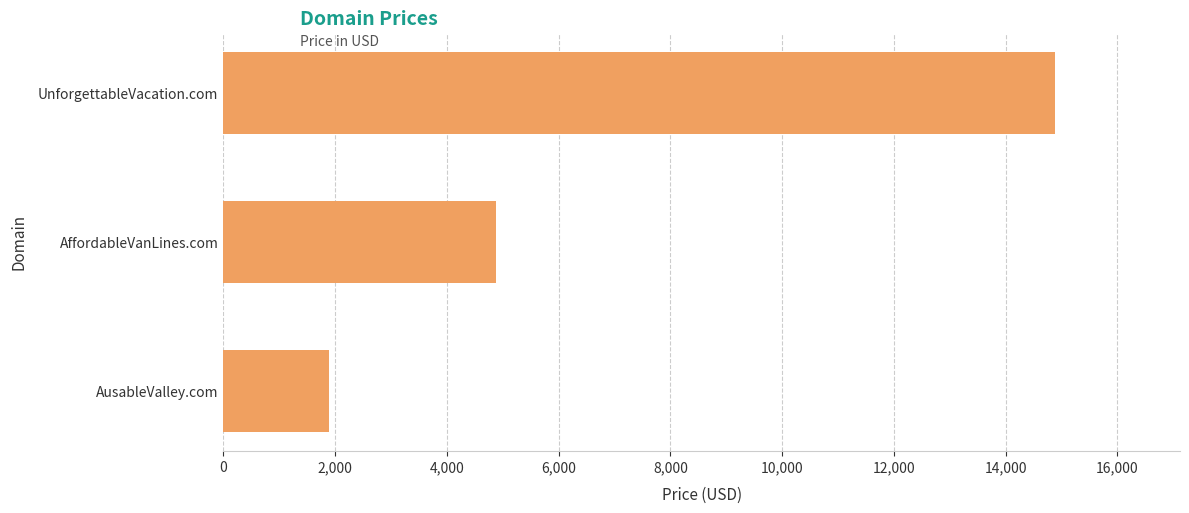

List the labels in order of value, largest first.

UnforgettableVacation.com, AffordableVanLines.com, AusableValley.com